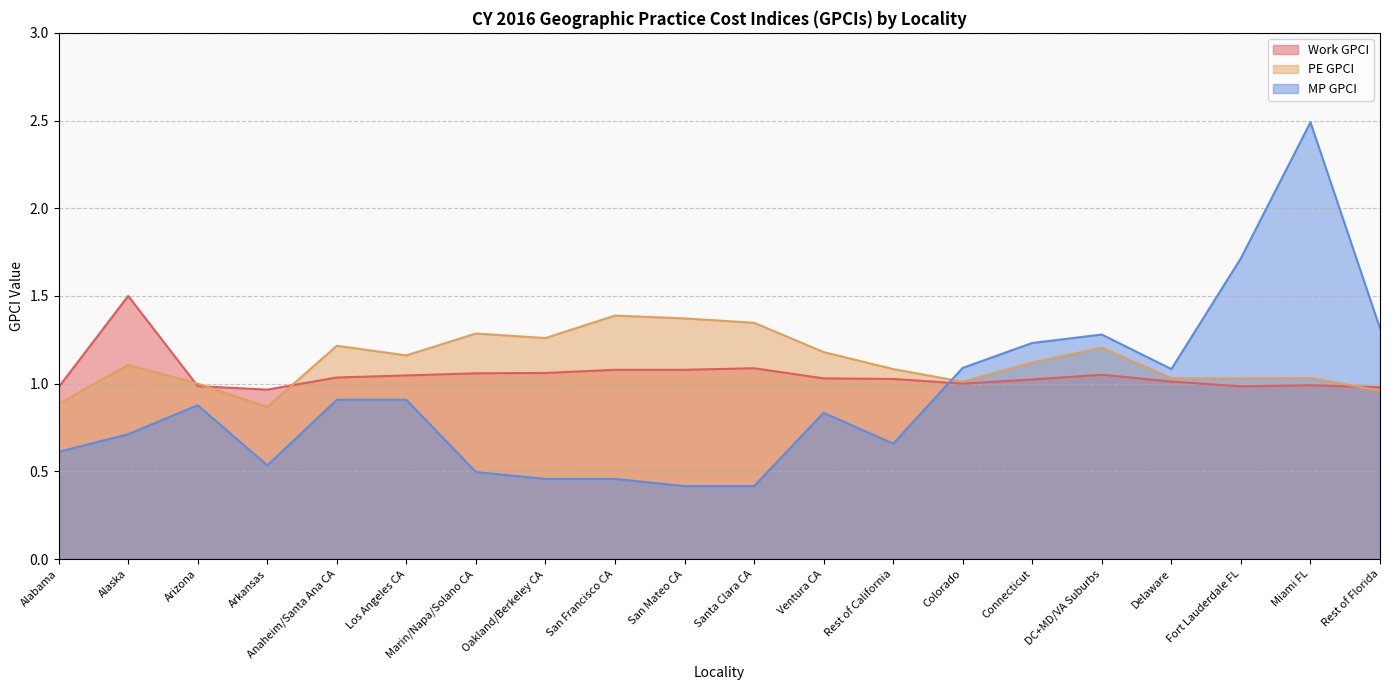

What are all the series names shown in the legend?

Work GPCI, PE GPCI, MP GPCI